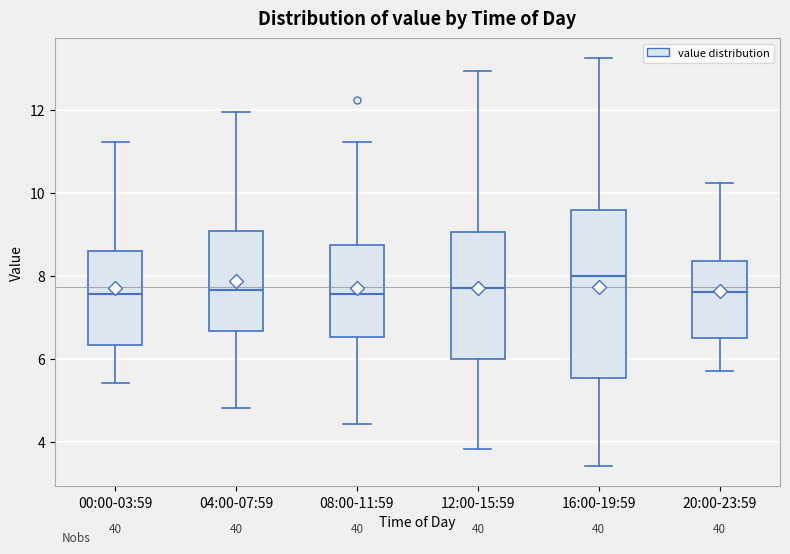

Reading left to right, transcribe this box plot: for each box, give where its median line is, the range the box spans, and where its two whiskers end, as read against the y-axis. The values are not printed on the chart, so give them approximately, as read against the axis.

00:00-03:59: median 7.6, box 6.4 to 8.6, whiskers 5.4 to 11.2
04:00-07:59: median 7.6, box 6.6 to 9.0, whiskers 4.8 to 12.0
08:00-11:59: median 7.6, box 6.6 to 8.8, whiskers 4.4 to 11.2
12:00-15:59: median 7.8, box 6.0 to 9.0, whiskers 3.8 to 13.0
16:00-19:59: median 8.0, box 5.6 to 9.6, whiskers 3.4 to 13.2
20:00-23:59: median 7.6, box 6.6 to 8.4, whiskers 5.8 to 10.2